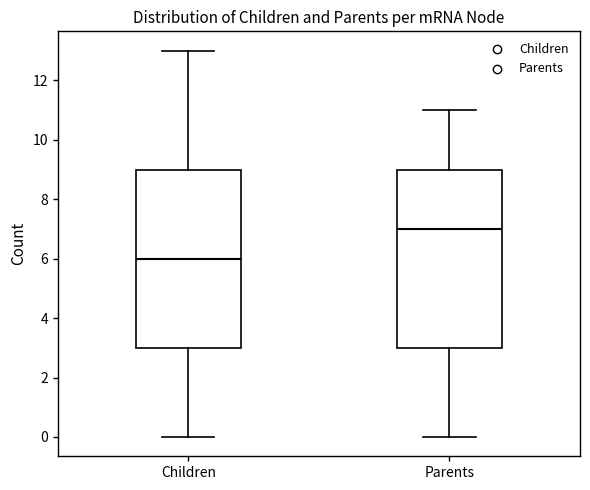

Reading left to right, read every box against the y-axis: the position of its median line, the range the box covers, and the ends of its whiskers. The values are not printed on the chart, so give them approximately, as read against the axis.

Children: median 6, box 3 to 9, whiskers 0 to 13
Parents: median 7, box 3 to 9, whiskers 0 to 11